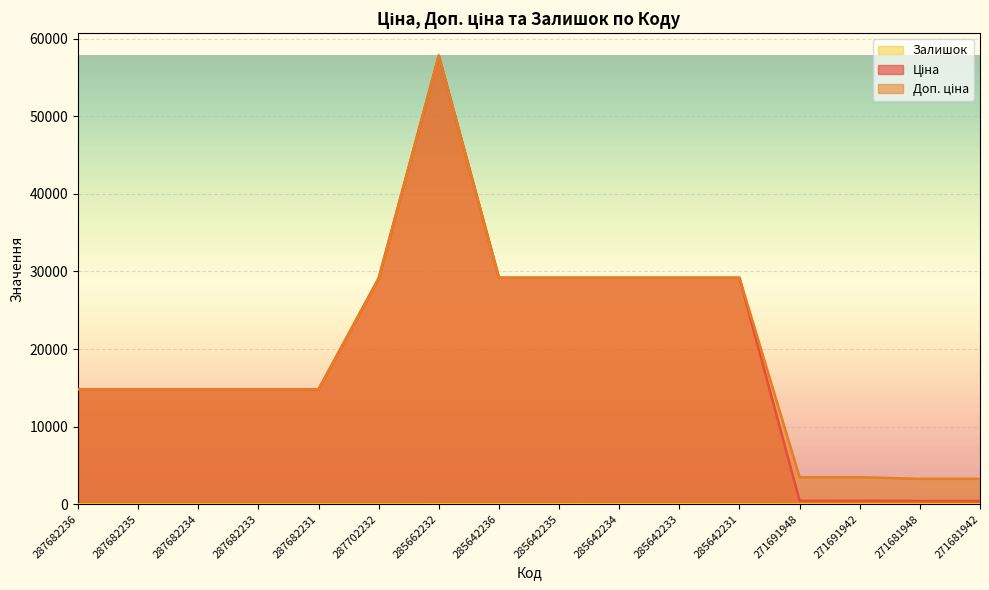

What is the value of the Ціна point at the 3rd from the left?

14800.8